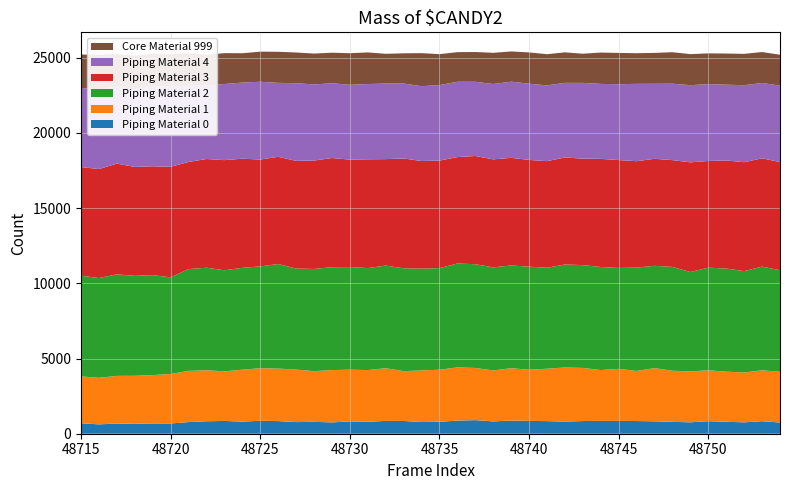

Reading left to right, what are all the values shown in this chart?

Piping Material 0: 48715=695	48716=622	48717=678	48718=655	48719=684	48720=682	48721=774	48722=829	48723=850	48724=806	48725=859	48726=840	48727=773	48728=790	48729=753	48730=817	48731=793	48732=852	48733=849	48734=780	48735=796	48736=870	48737=904	48738=818	48739=876	48740=853	48741=838	48742=807	48743=843	48744=852	48745=852	48746=844	48747=825	48748=788	48749=759	48750=833	48751=794	48752=757	48753=832	48754=745
Piping Material 1: 48715=3118	48716=3097	48717=3168	48718=3198	48719=3214	48720=3291	48721=3404	48722=3392	48723=3297	48724=3453	48725=3496	48726=3493	48727=3490	48728=3371	48729=3476	48730=3442	48731=3440	48732=3505	48733=3312	48734=3429	48735=3461	48736=3541	48737=3470	48738=3387	48739=3483	48740=3403	48741=3484	48742=3598	48743=3532	48744=3382	48745=3462	48746=3330	48747=3536	48748=3400	48749=3386	48750=3382	48751=3335	48752=3313	48753=3388	48754=3371
Piping Material 2: 48715=6691	48716=6633	48717=6752	48718=6645	48719=6646	48720=6427	48721=6771	48722=6816	48723=6722	48724=6770	48725=6772	48726=6951	48727=6719	48728=6795	48729=6843	48730=6824	48731=6782	48732=6824	48733=6837	48734=6769	48735=6755	48736=6907	48737=6897	48738=6857	48739=6829	48740=6853	48741=6715	48742=6848	48743=6836	48744=6853	48745=6710	48746=6874	48747=6803	48748=6903	48749=6607	48750=6828	48751=6853	48752=6742	48753=6890	48754=6758
Piping Material 3: 48715=7228	48716=7247	48717=7362	48718=7241	48719=7240	48720=7347	48721=7122	48722=7230	48723=7323	48724=7258	48725=7104	48726=7129	48727=7161	48728=7208	48729=7260	48730=7144	48731=7233	48732=7078	48733=7304	48734=7156	48735=7148	48736=7076	48737=7196	48738=7181	48739=7157	48740=7097	48741=7088	48742=7115	48743=7079	48744=7189	48745=7172	48746=7074	48747=7116	48748=7101	48749=7292	48750=7093	48751=7189	48752=7242	48753=7204	48754=7189
Piping Material 4: 48715=5264	48716=5291	48717=5135	48718=5177	48719=5297	48720=5337	48721=5069	48722=4896	48723=5059	48724=5061	48725=5172	48726=4916	48727=5163	48728=5061	48729=4972	48730=4974	48731=5002	48732=5027	48733=4984	48734=4976	48735=5022	48736=5008	48737=4936	48738=5011	48739=5063	48740=5069	48741=5039	48742=4961	48743=5038	48744=4984	48745=5043	48746=5141	48747=4988	48748=5083	48749=5131	48750=5112	48751=5037	48752=5120	48753=5007	48754=5083
Core Material 999: 48715=2213	48716=2313	48717=2149	48718=2229	48719=2196	48720=2153	48721=2171	48722=2032	48723=2055	48724=1952	48725=2001	48726=2066	48727=2043	48728=2052	48729=2031	48730=2100	48731=2104	48732=1975	48733=2009	48734=2195	48735=2056	48736=1969	48737=1978	48738=2073	48739=2010	48740=2079	48741=2071	48742=2029	48743=1939	48744=2084	48745=2081	48746=2038	48747=2053	48748=2093	48749=2064	48750=2042	48751=2072	48752=2084	48753=2058	48754=2052